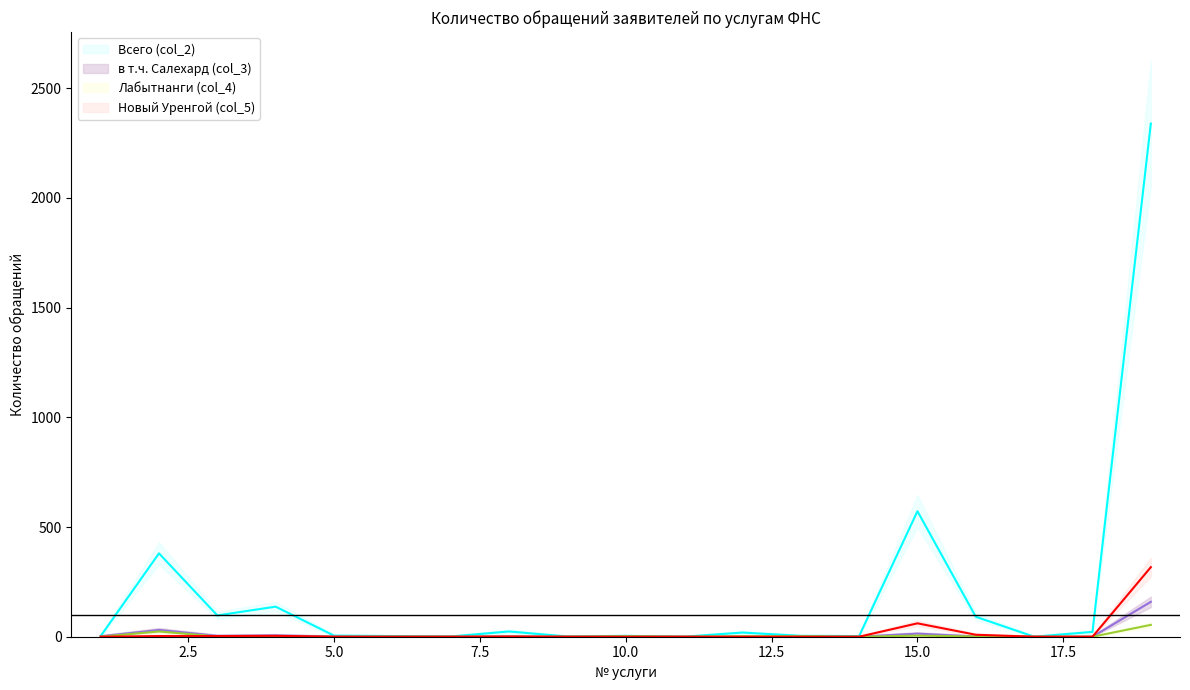

What is the sum of the Новый Уренгой (col_5) values at 19 and 2?

320